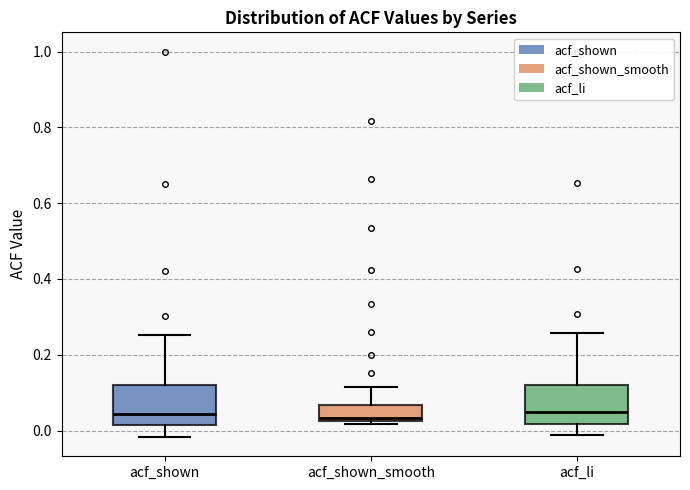

Reading left to right, read every box against the y-axis: the position of its median line, the range the box covers, and the ends of its whiskers. The values are not printed on the chart, so give them approximately, as read against the axis.

acf_shown: median 0.04, box 0.02 to 0.12, whiskers -0.02 to 0.26
acf_shown_smooth: median 0.04, box 0.02 to 0.06, whiskers 0.02 (just below the box's lower edge) to 0.12
acf_li: median 0.04, box 0.02 to 0.12, whiskers -0.02 to 0.26